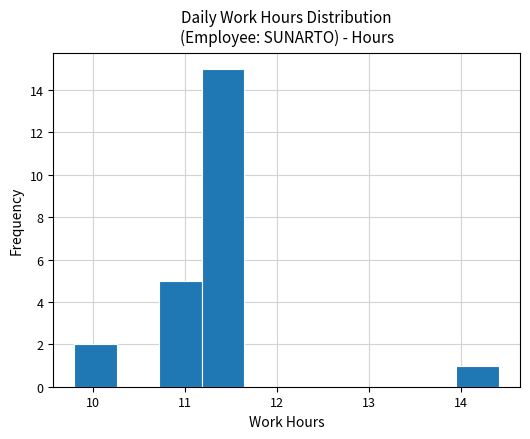

Reading left to right, list every bar in this chart as the range it spans on the x-axis followed by its height. Neither the bar edges nor the heights are printed on the chart, so give them approximately, as read against the axes.

9.8 to 10.3: 2
10.3 to 10.7: 0
10.7 to 11.2: 5
11.2 to 11.6: 15
11.6 to 12.1: 0
12.1 to 12.6: 0
12.6 to 13.0: 0
13.0 to 13.5: 0
13.5 to 13.9: 0
13.9 to 14.4: 1